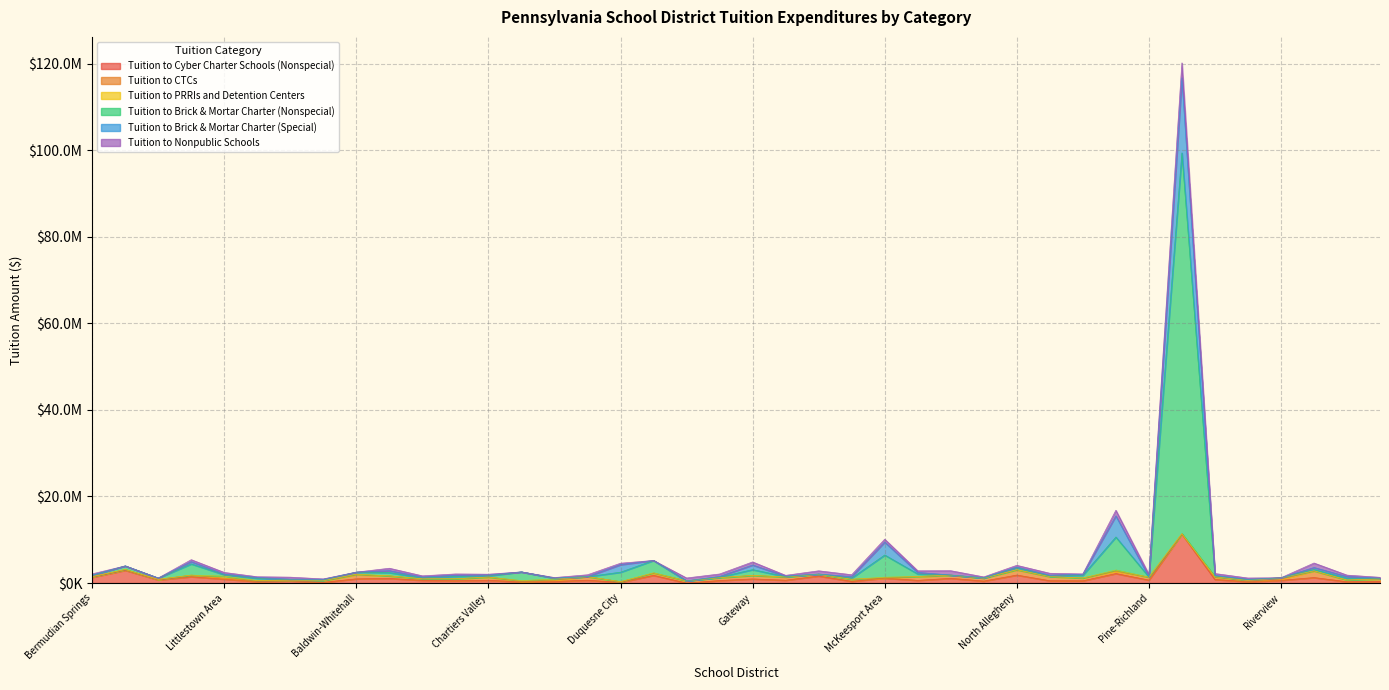

Is it true that Tuition to Brick & Mortar Charter (Nonspecial) equals 1516211.7 at Carlynton?

True